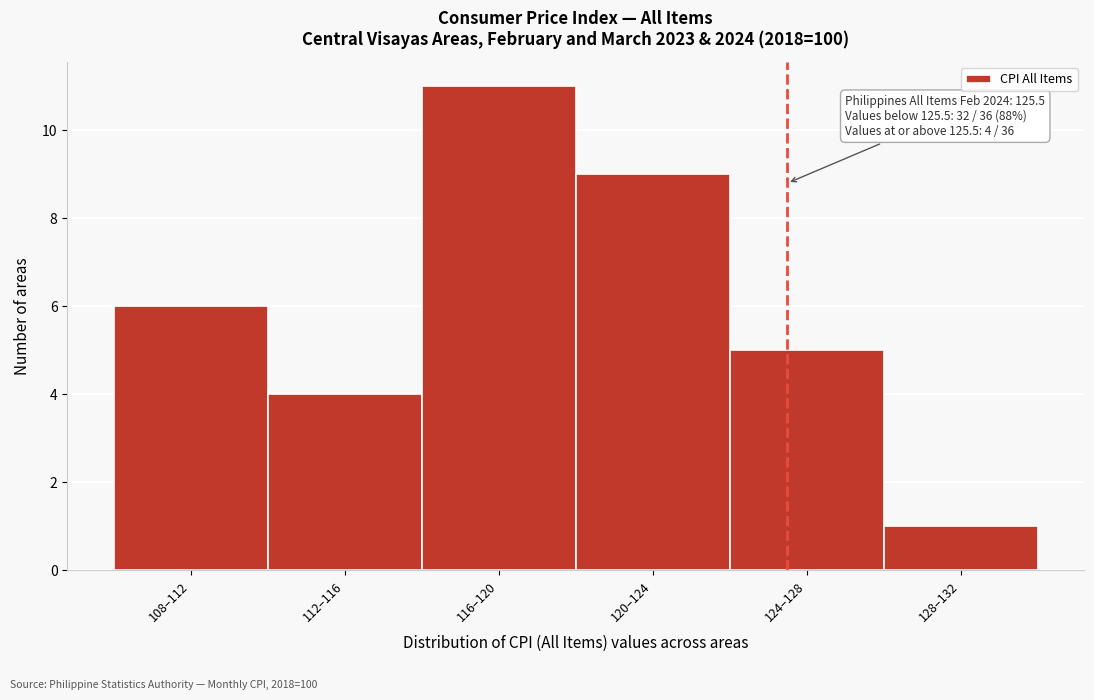

Reading left to right, list all the values displayed in this chart.

108–112=6	112–116=4	116–120=11	120–124=9	124–128=5	128–132=1